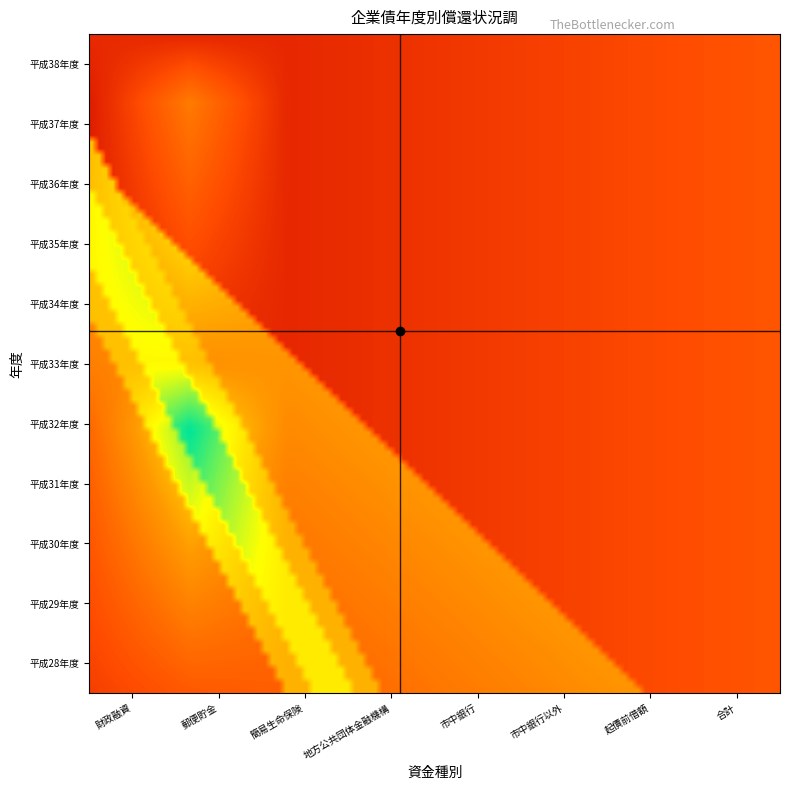

Reading left to right, list all the values displayed in this chart.

平成28年度: 0	1	0	0	0	0	0	0
平成29年度: 0	3	0	0	0	0	0	0
平成30年度: 0	5	0	0	0	0	0	0
平成31年度: 0	7	0	0	0	0	0	0
平成32年度: 0	9	0	0	0	0	0	0
平成33年度: 1	1	0	0	0	0	0	0
平成34年度: 1	3	0	0	0	0	0	0
平成35年度: 1	5	0	0	0	0	0	0
平成36年度: 1	7	0	0	0	0	0	0
平成37年度: 1	9	0	0	0	0	0	0
平成38年度: 2	1	0	0	0	0	0	0